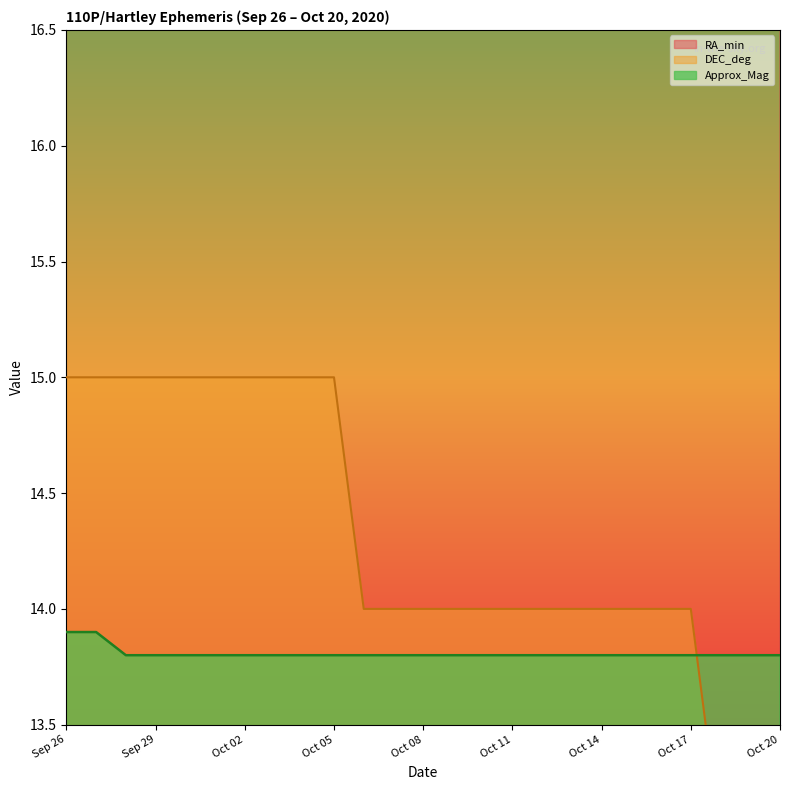

What are all the series names shown in the legend?

RA_min, DEC_deg, Approx_Mag